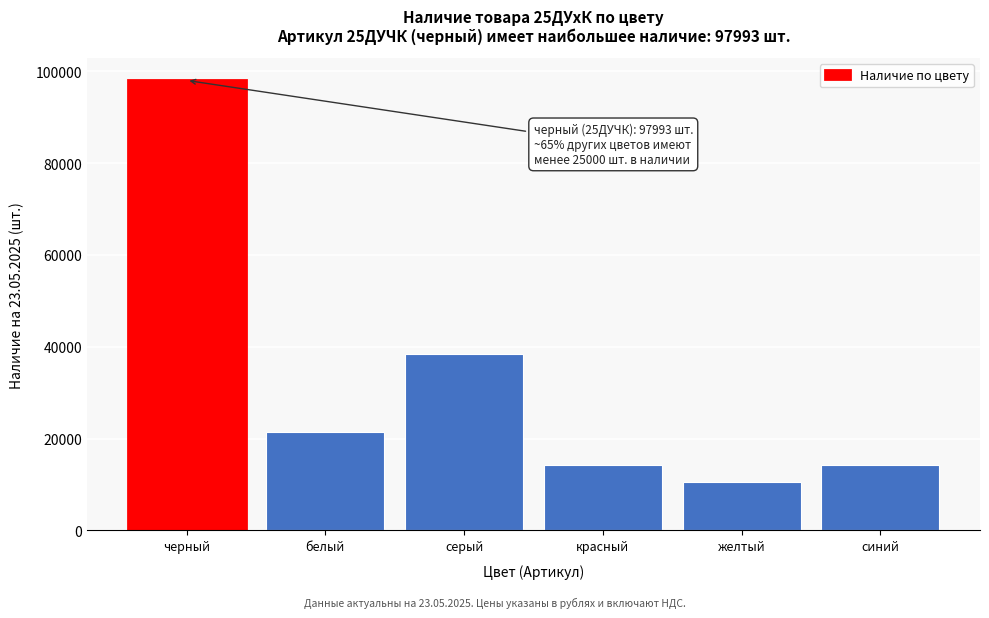

What is the label of the 5th bar from the left?

желтый